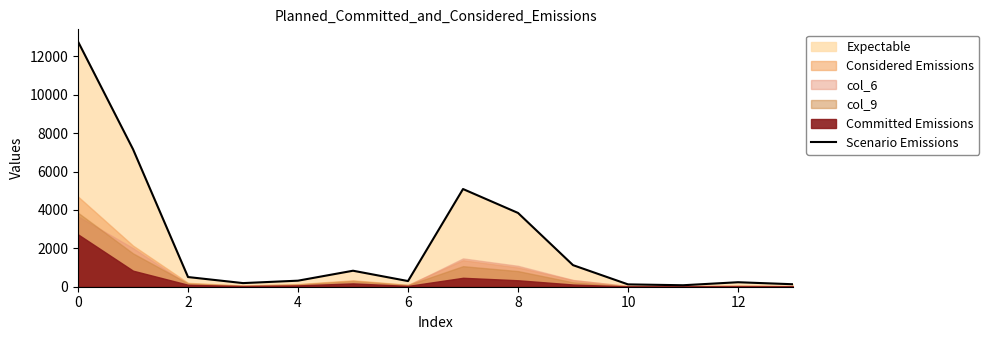

The value of Scenario Emissions at 8 is 3843. True or false?

True